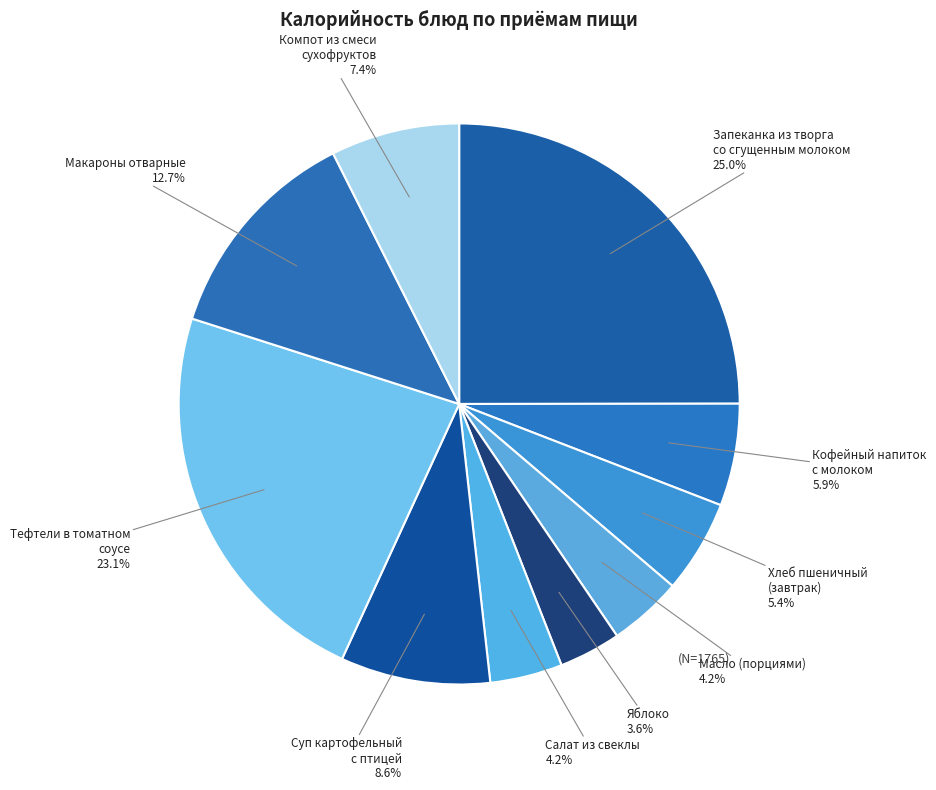

What percentage is the Масло (порциями) slice, to the nearest percent?

4%